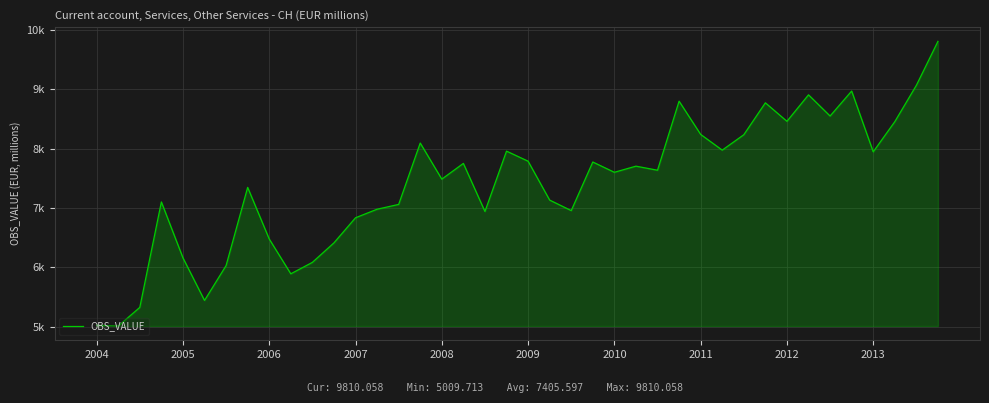

Is this an area chart (filled region under the line)?

Yes